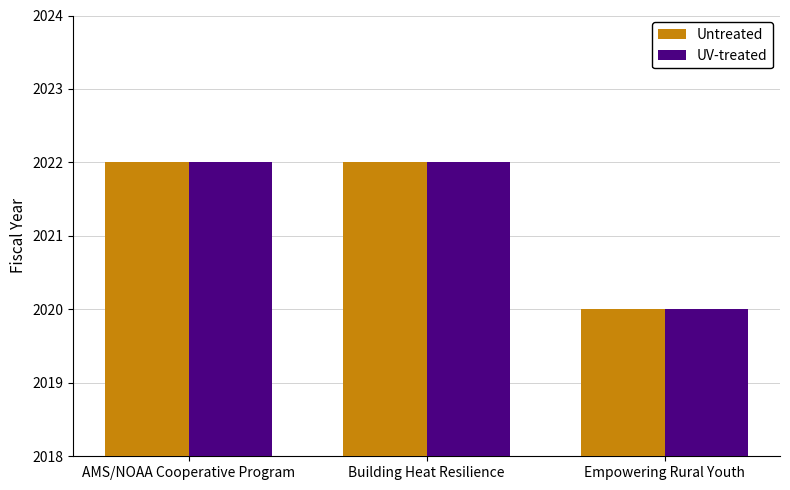

What is the label of the 1st bar from the right?

Empowering Rural Youth